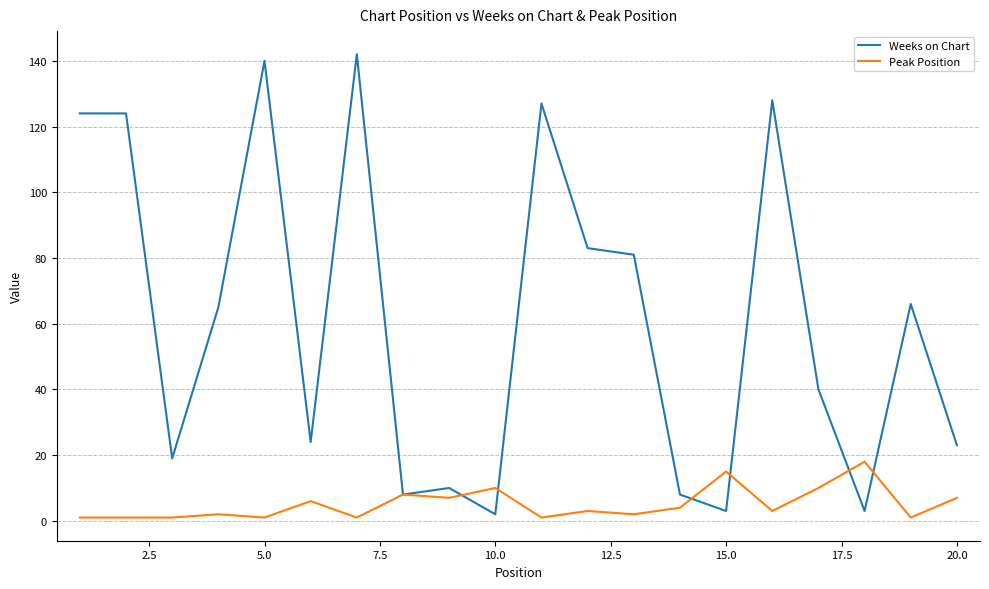

What is the maximum value for Weeks on Chart?

142